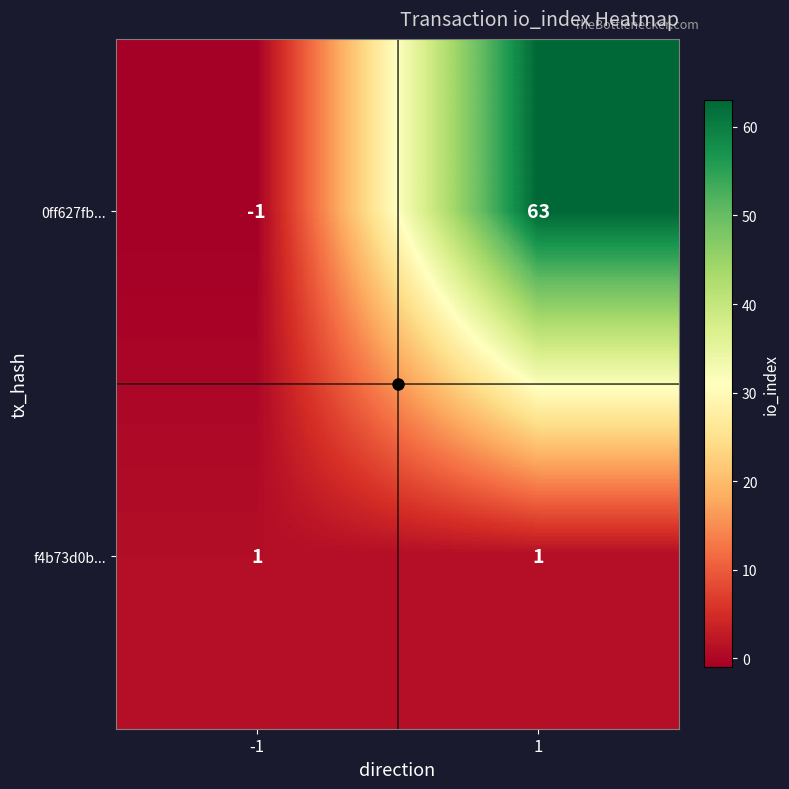

At 1, list the series in order from largest to smallest.

0ff627fb..., f4b73d0b...